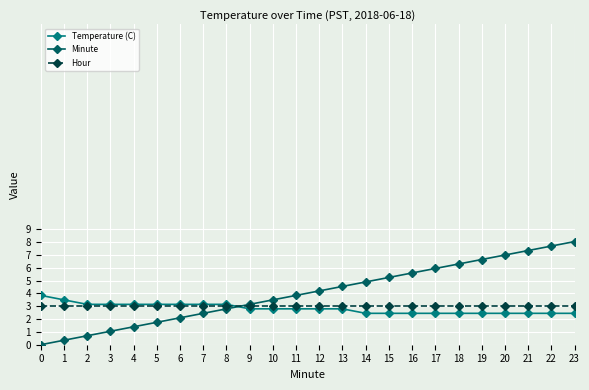

True or false: Minute and Temperature (C) cross at least once.

True